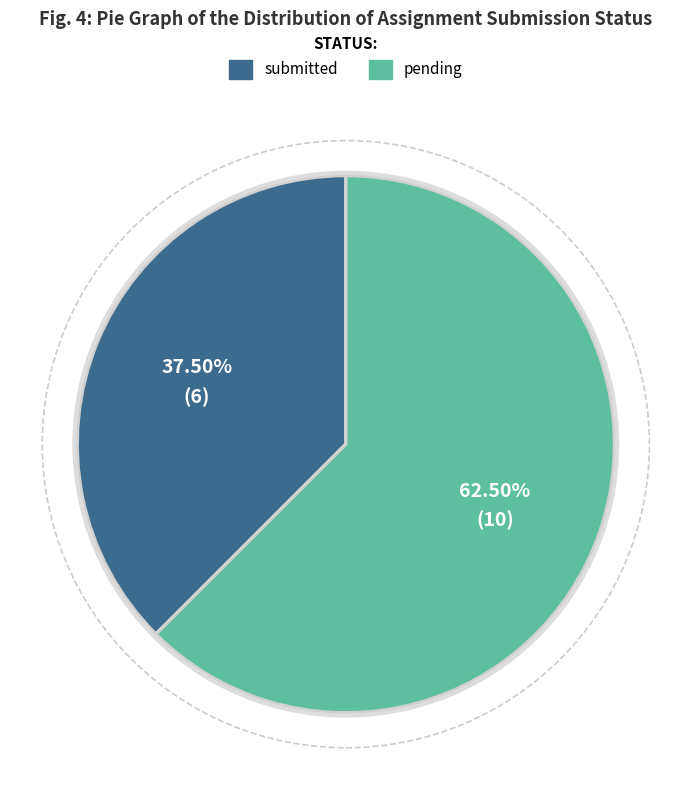

Which slice represents more than half of the pie?

pending